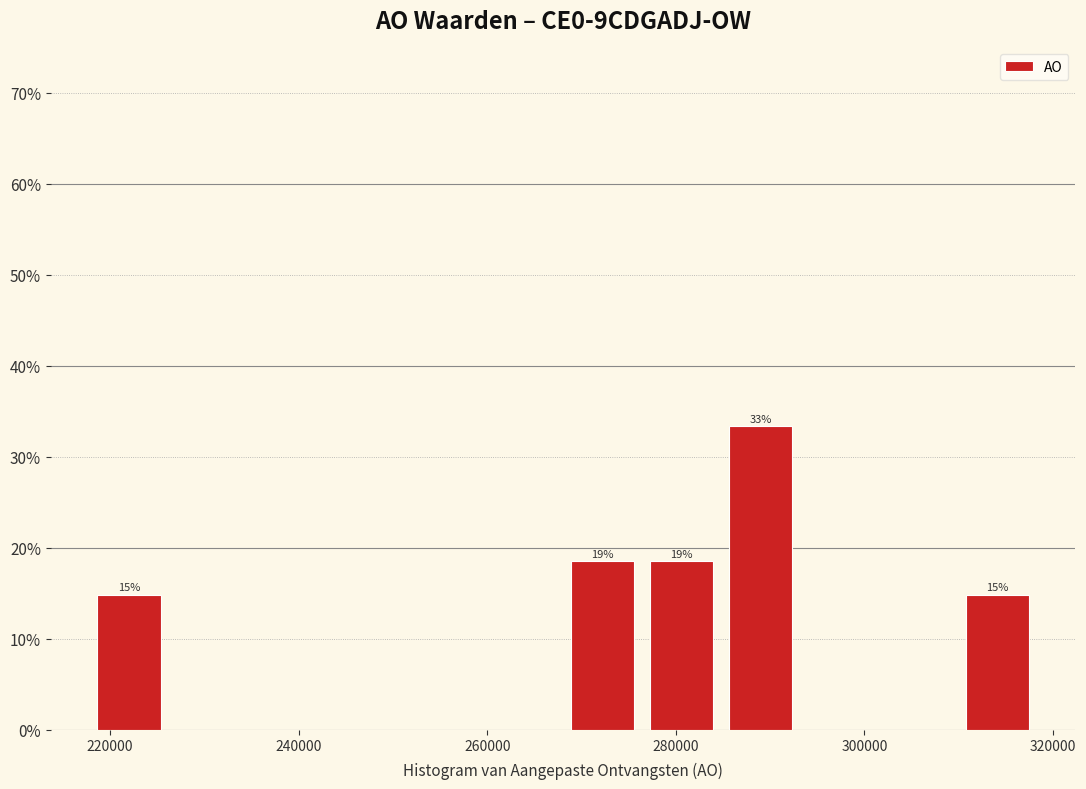

Over which range of the x-axis is the bar tallest?

284000 to 294000